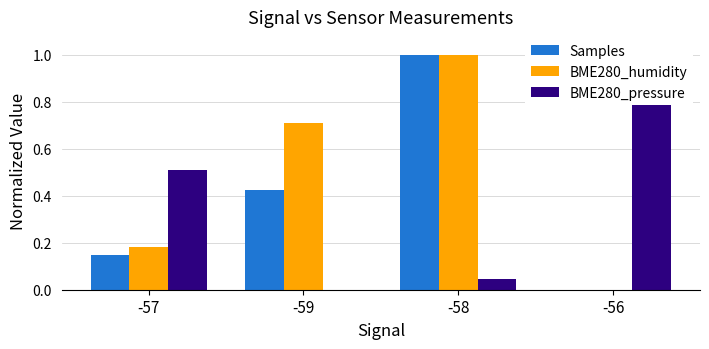

Which label corresponds to the largest value in the chart?

-58